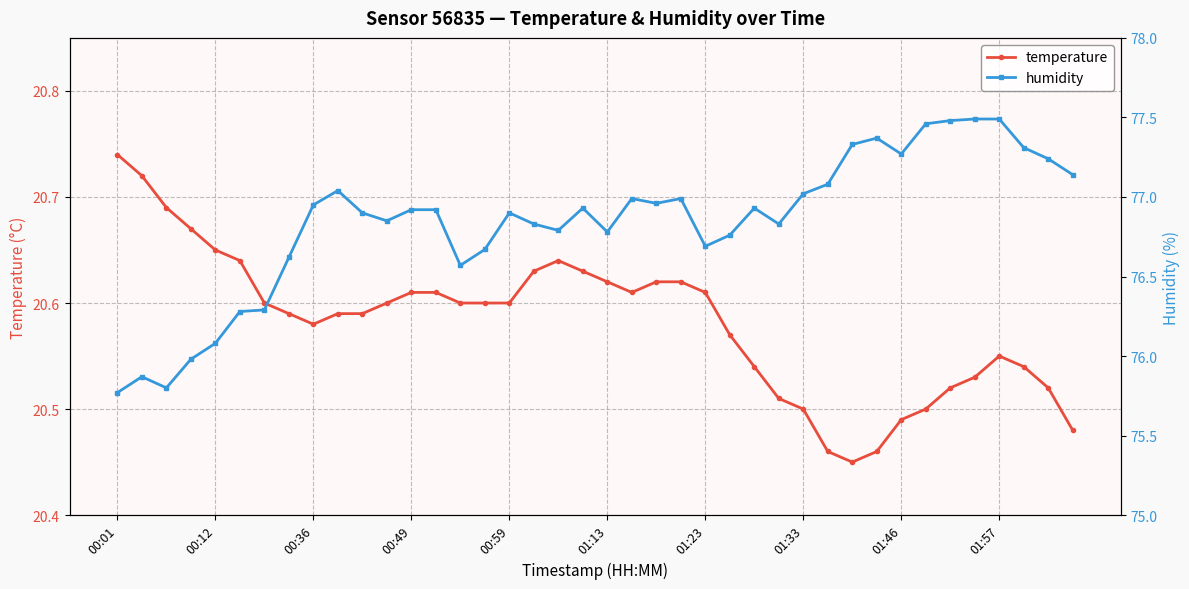

What is the sum of all temperature values?

823.3